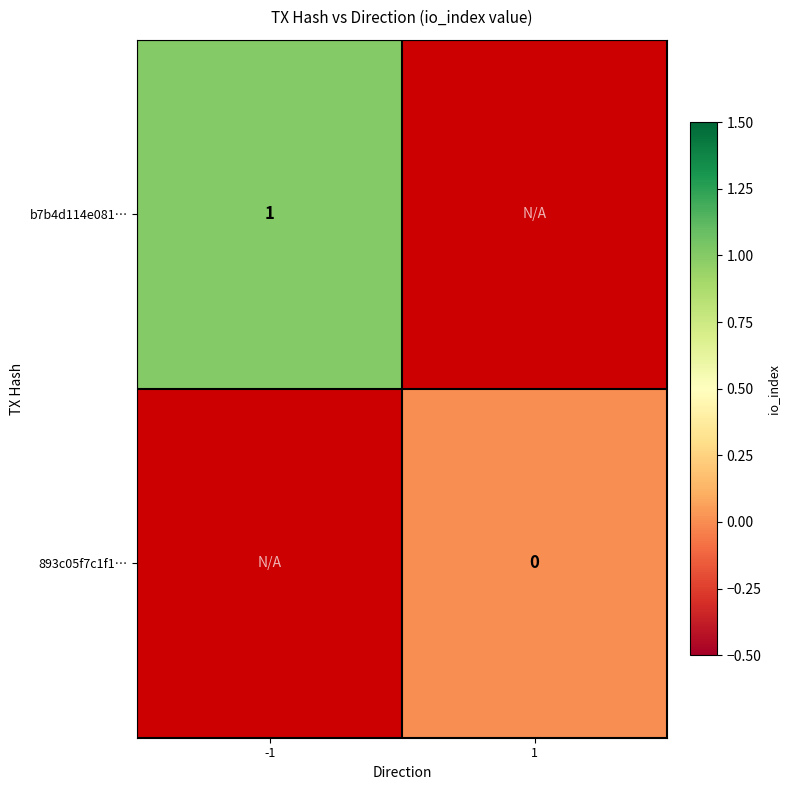

Which label corresponds to the smallest value in the chart?

1